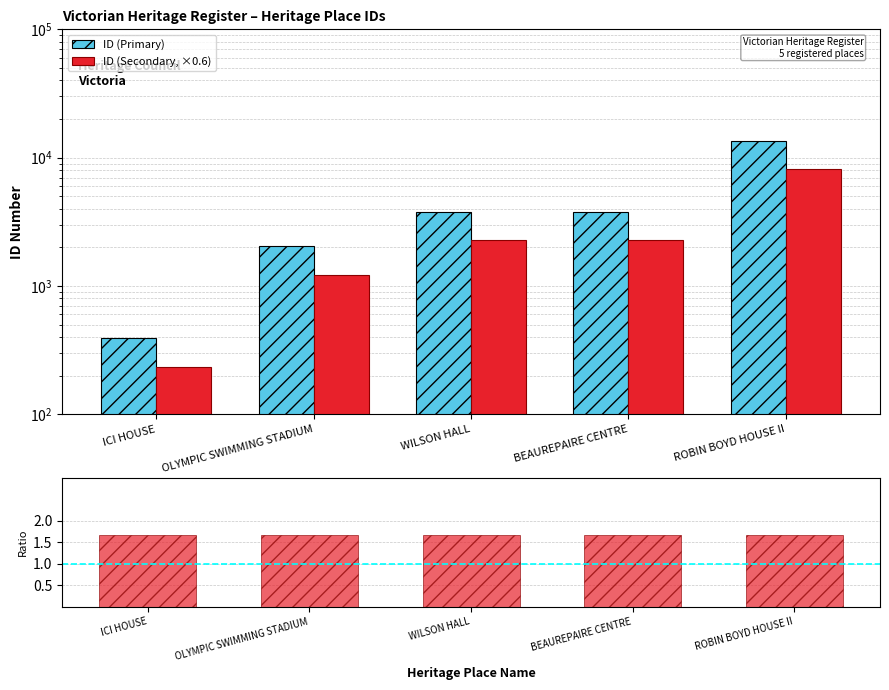

Reading right to left, transcribe all the data shown in this chart.

ID (Primary): 13584.0	3805.0	3804.0	2038.0	391.0
ID (Secondary, ×0.6): 8150.4	2283.0	2282.4	1222.8	234.6
Primary / Secondary: 1.7	1.7	1.7	1.7	1.7